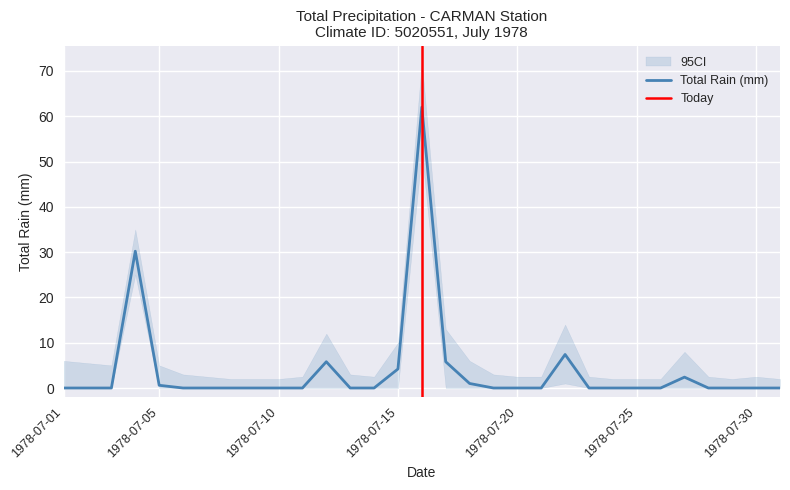

Which category has the highest value across all series?

1978-07-16